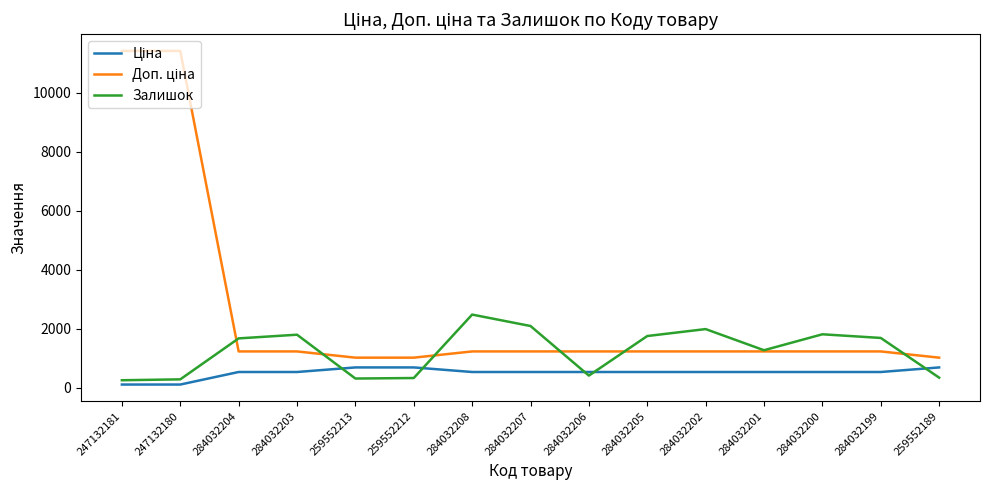

What is the total value across all series at 259552212?

2053.3